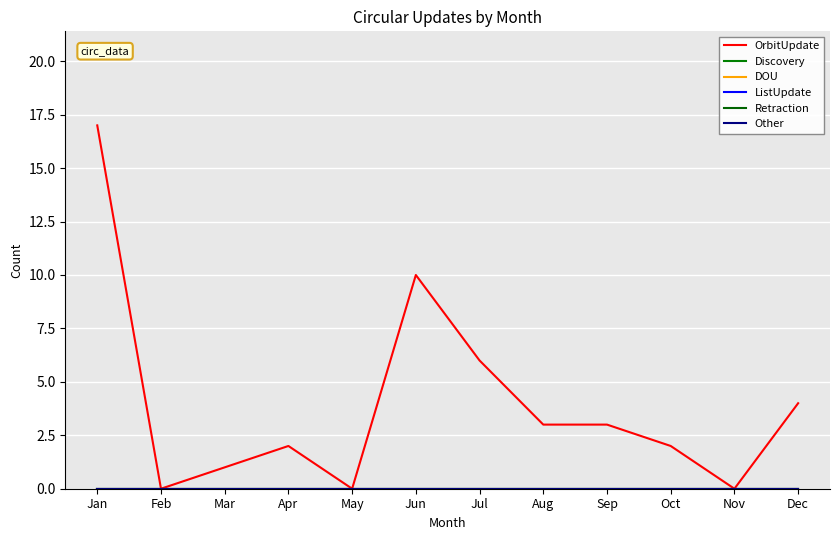

At which label is Discovery closest to 0?

Jan